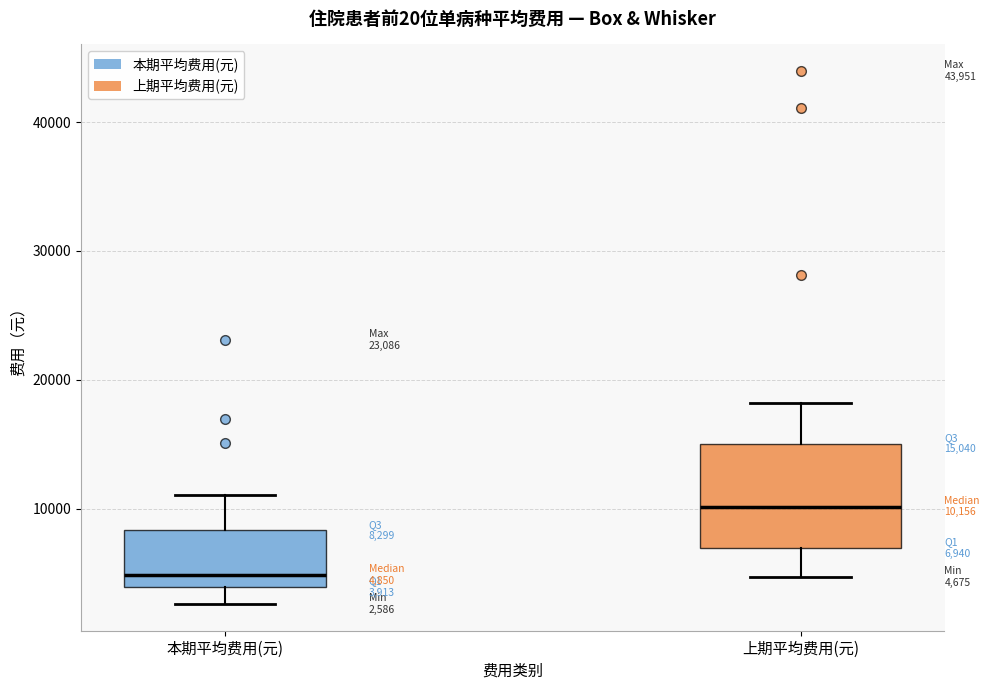

Which box's median line is the highest?

上期平均费用(元)